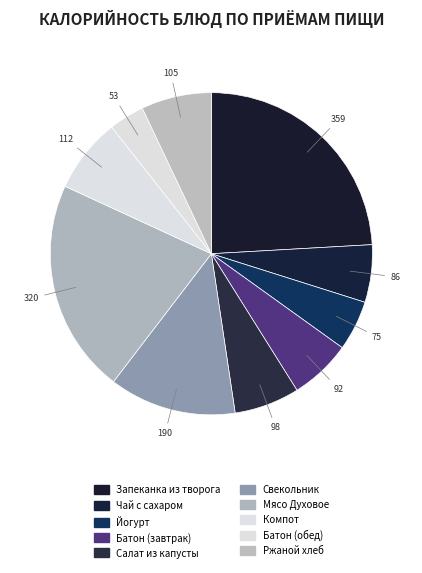

Is it true that Йогурт is 1% of the pie?

False